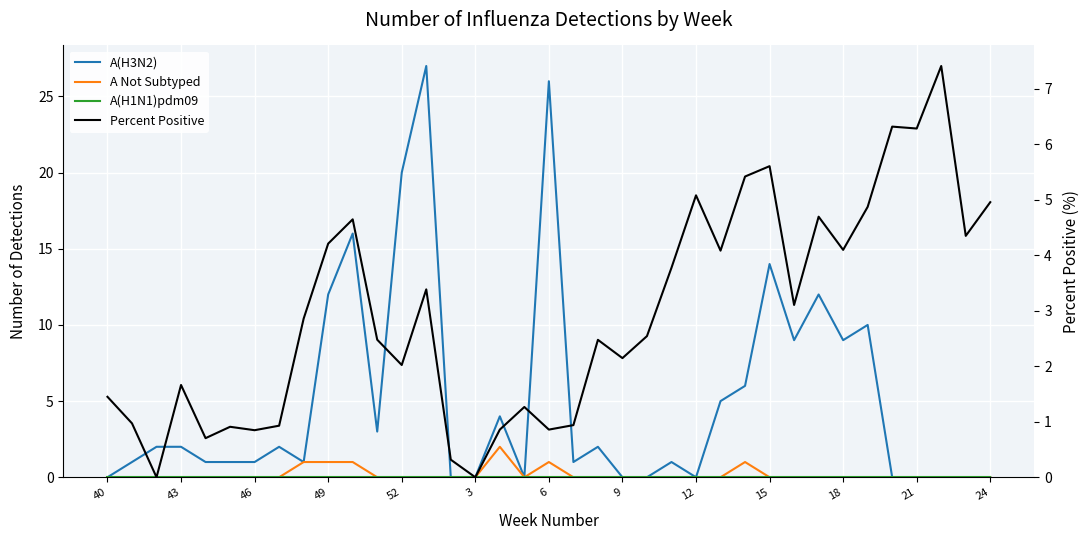

Which category has the lowest value across all series?

40